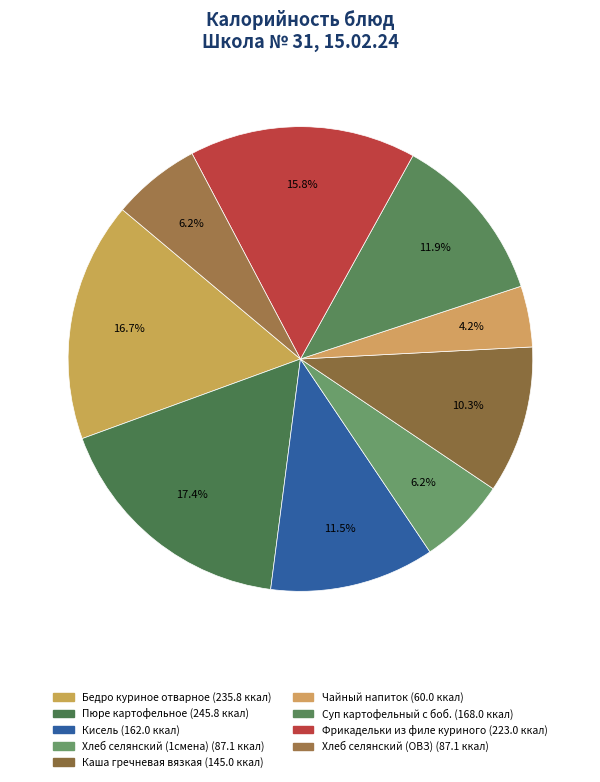

How many slices are in this pie chart?

9